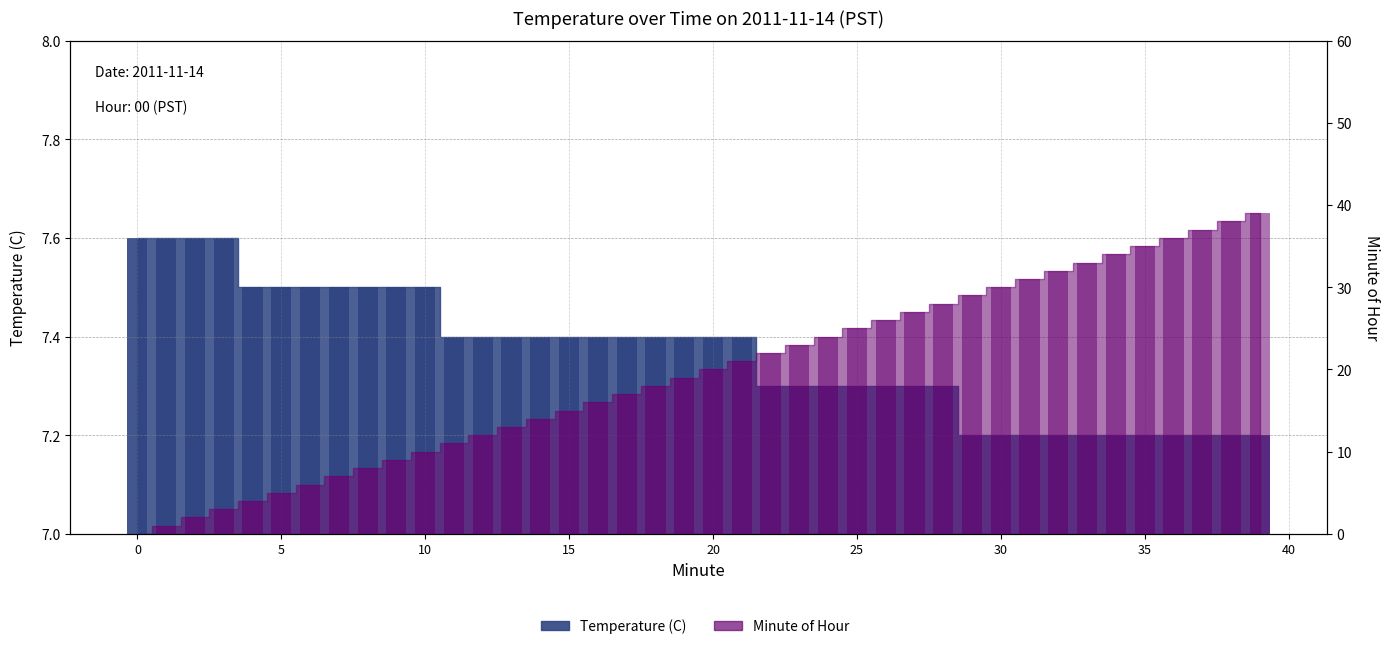

Which series changed the most between 14 and 29?

Minute of Hour bar